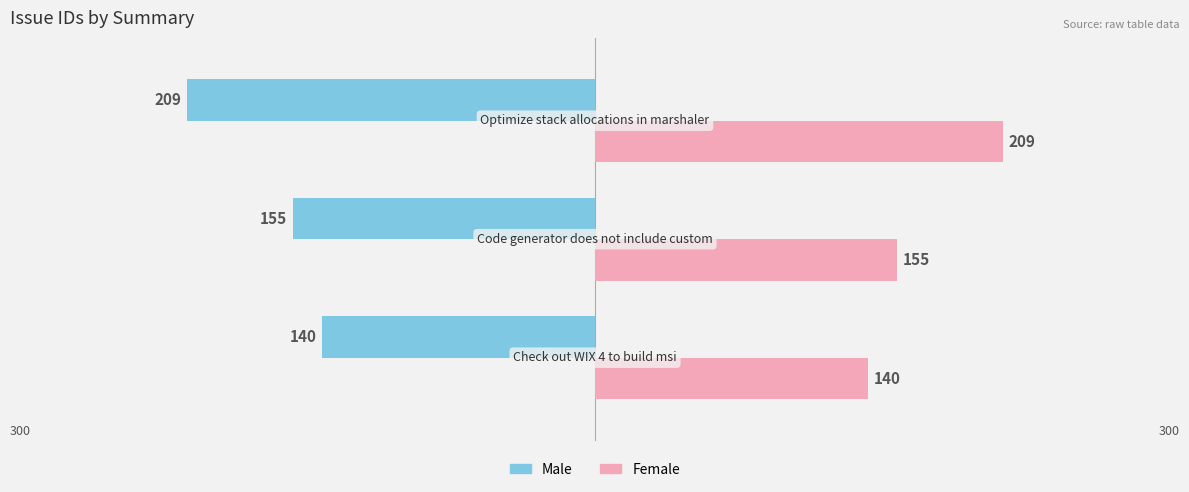

Rank the series by their average value, from highest to lowest.

Female, Male